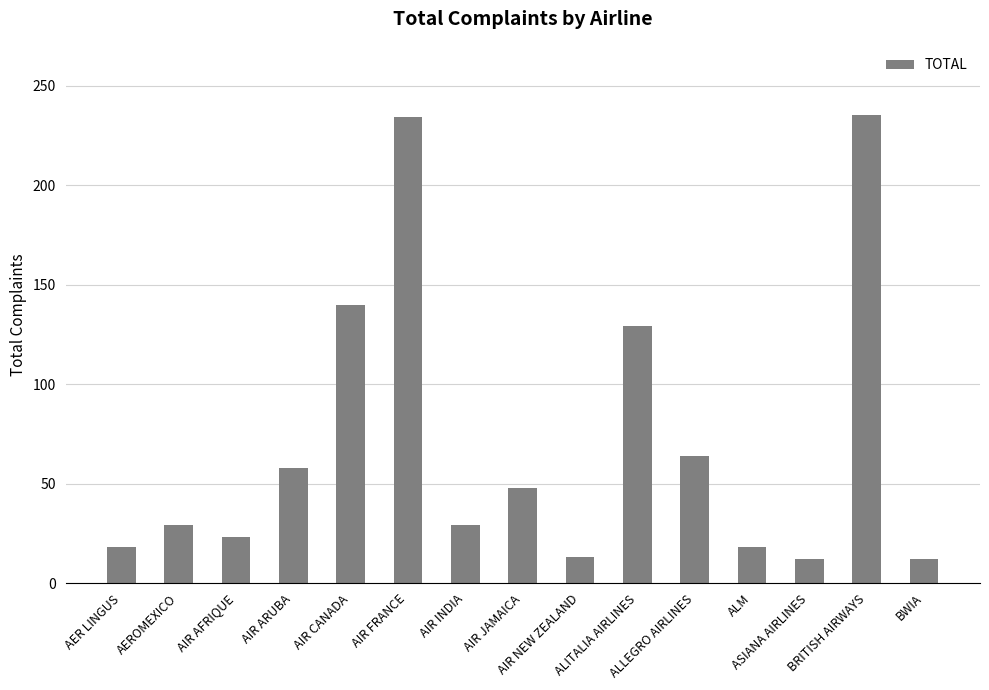

Approximately how many times larger is the value at ALLEGRO AIRLINES compared to ALITALIA AIRLINES?

0.5